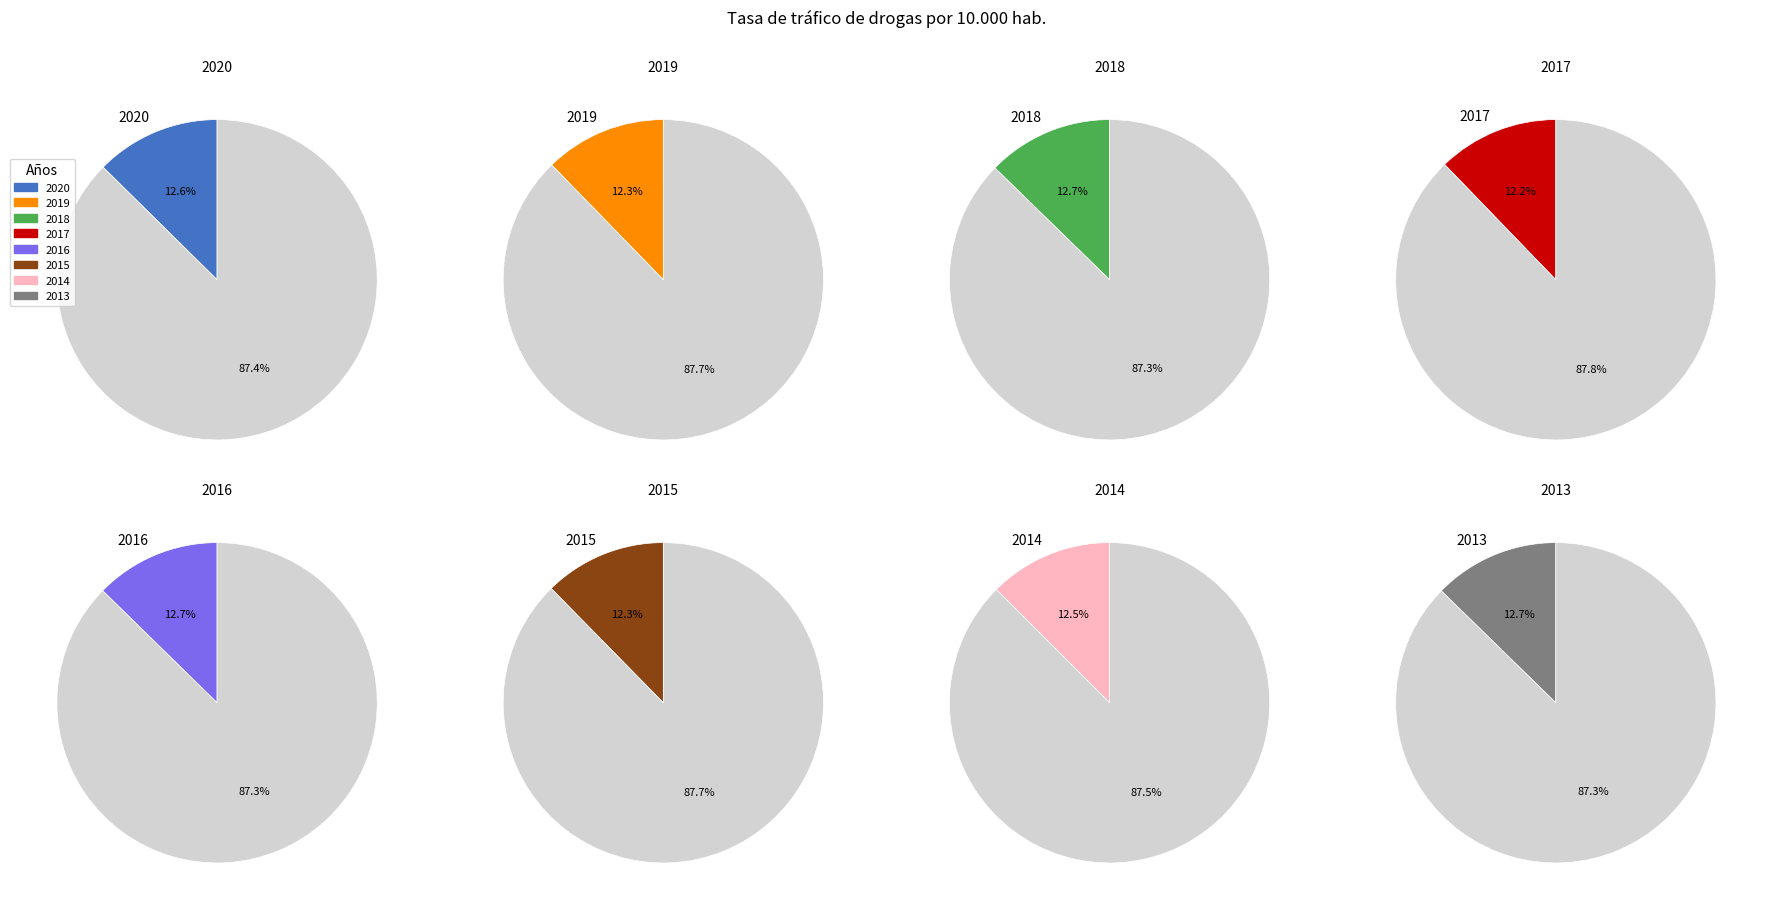

To the nearest percent, what percentage of the pie is 2016?

13%